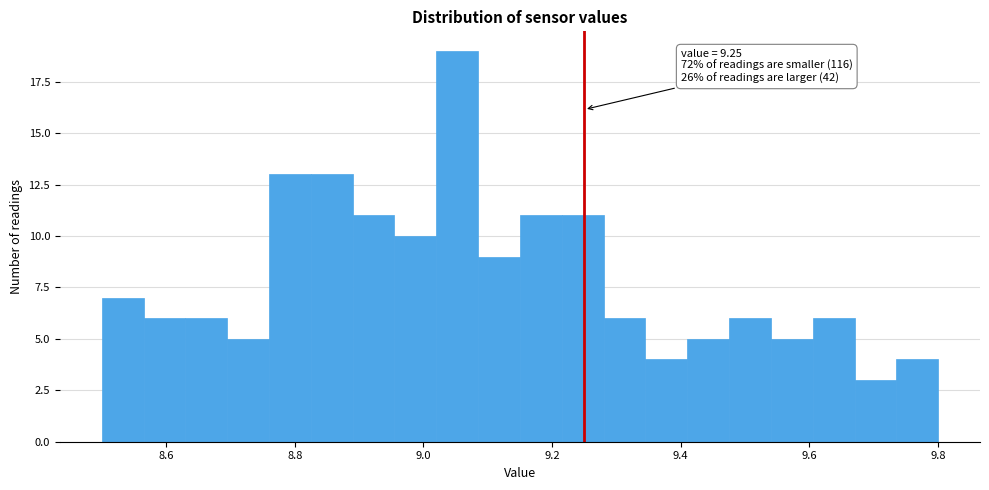

Read against the x-axis, roughly where is the centre of the tallest bar?

9.06